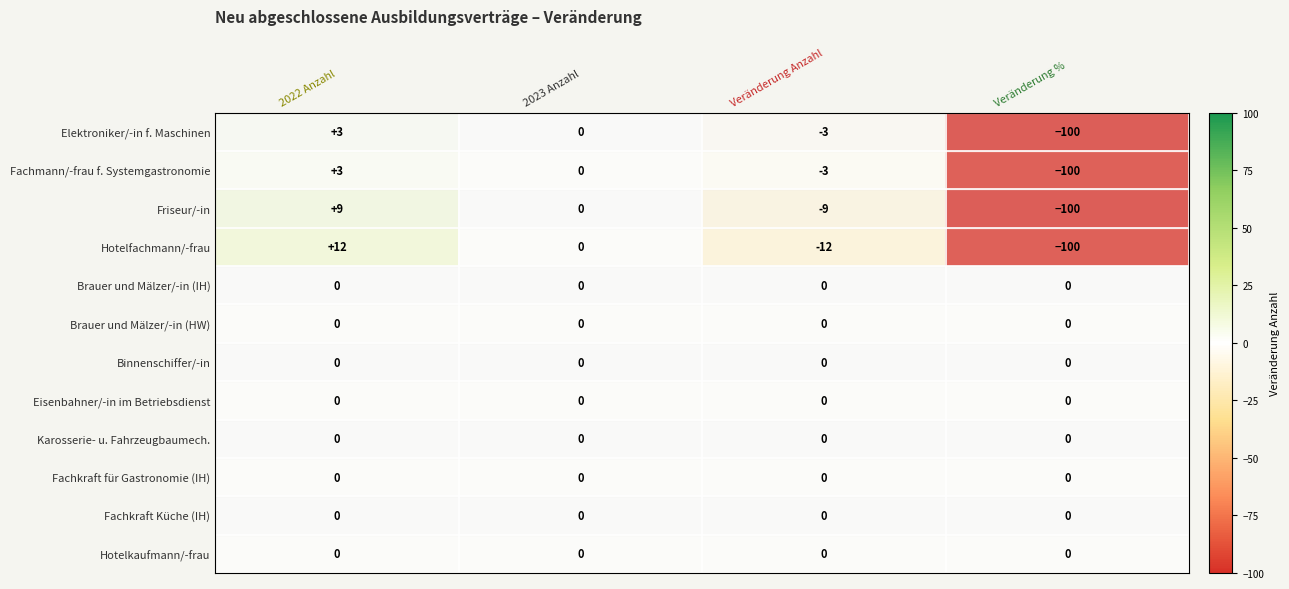

Which series changed the most between 2023 Anzahl and Veränderung Anzahl?

Hotelfachmann/-frau